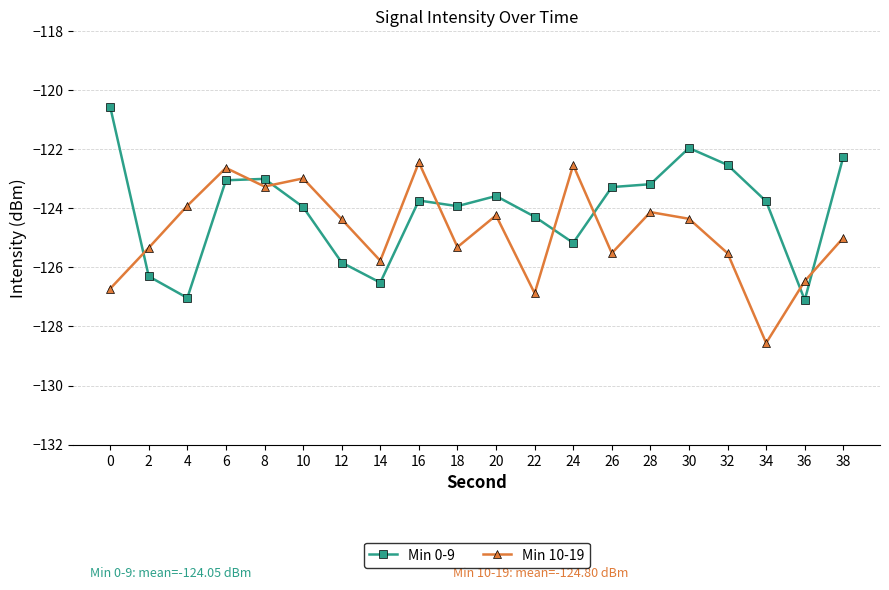

Rank the series by their average value, from highest to lowest.

Min 0-9, Min 10-19